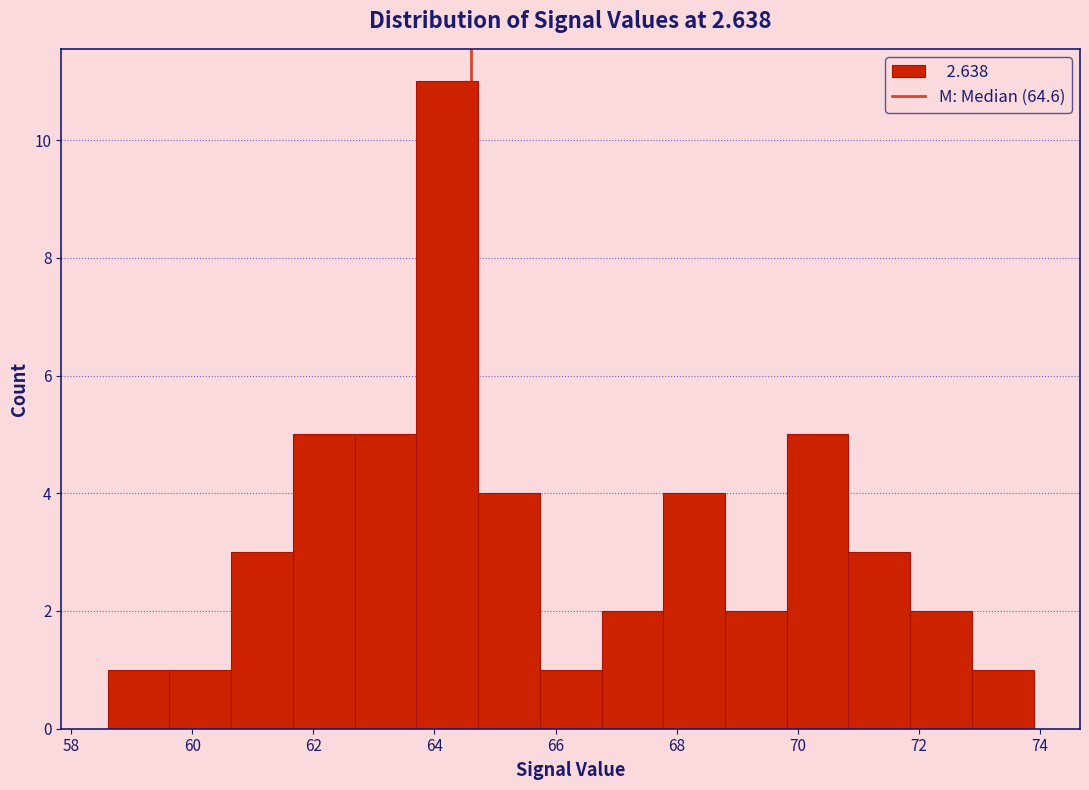

Which range on the x-axis has the tallest bar?

63.70 to 64.72